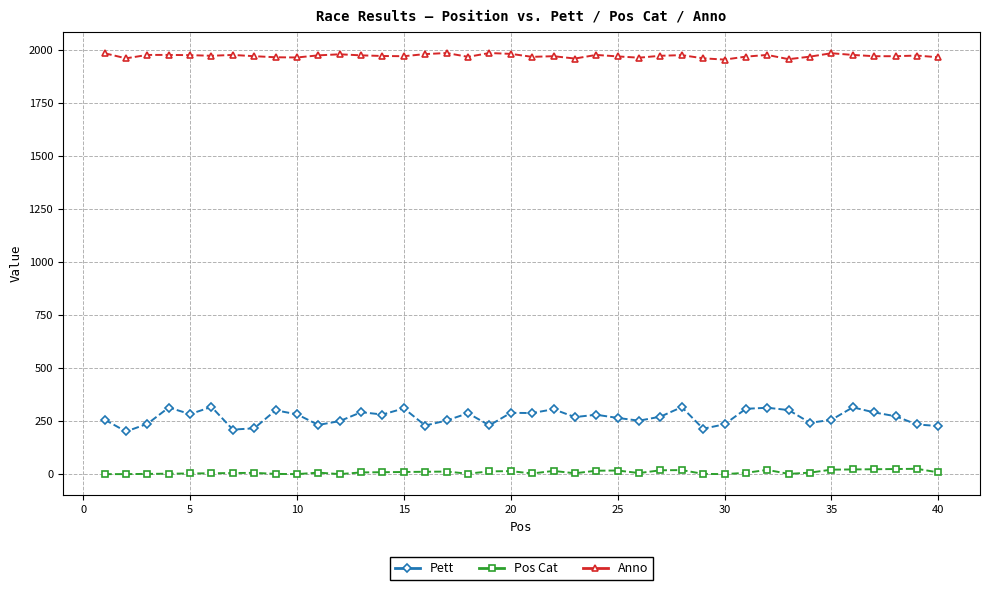

True or false: Pos Cat and Anno cross at least once.

False